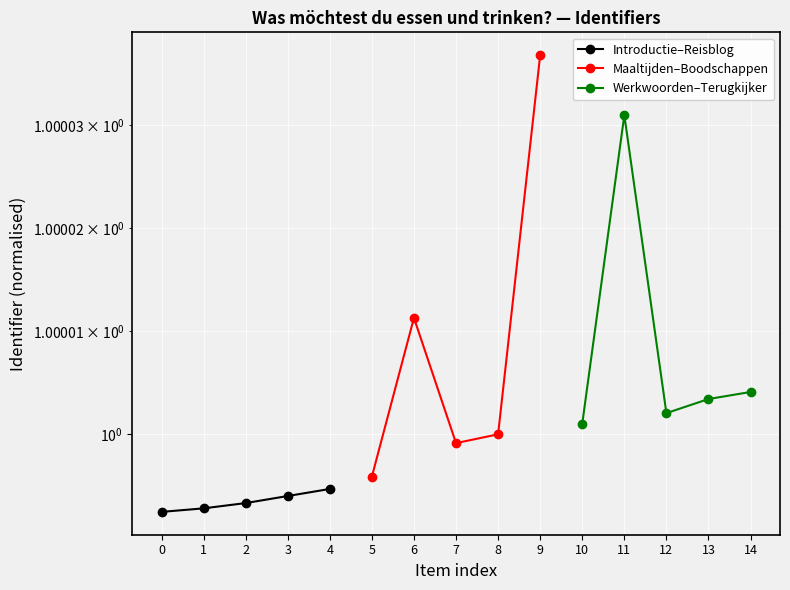

What are all the series names shown in the legend?

Introductie–Reisblog, Maaltijden–Boodschappen, Werkwoorden–Terugkijker